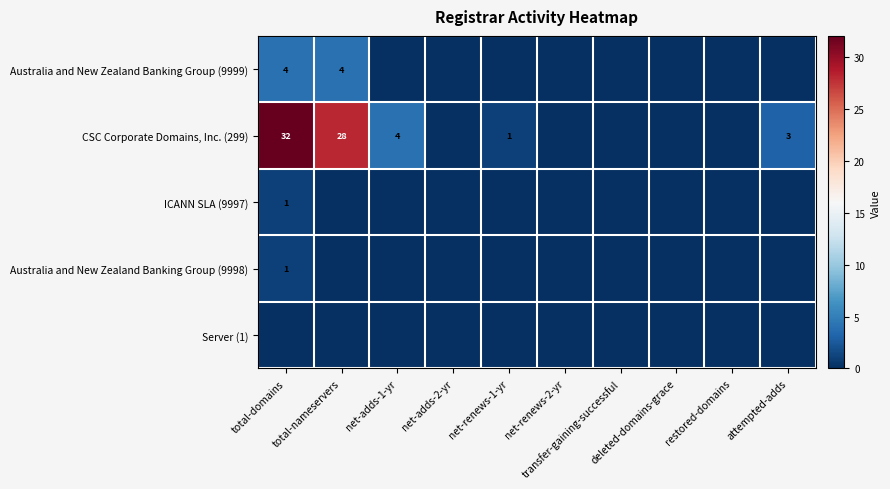

How many data points does each series have?

10